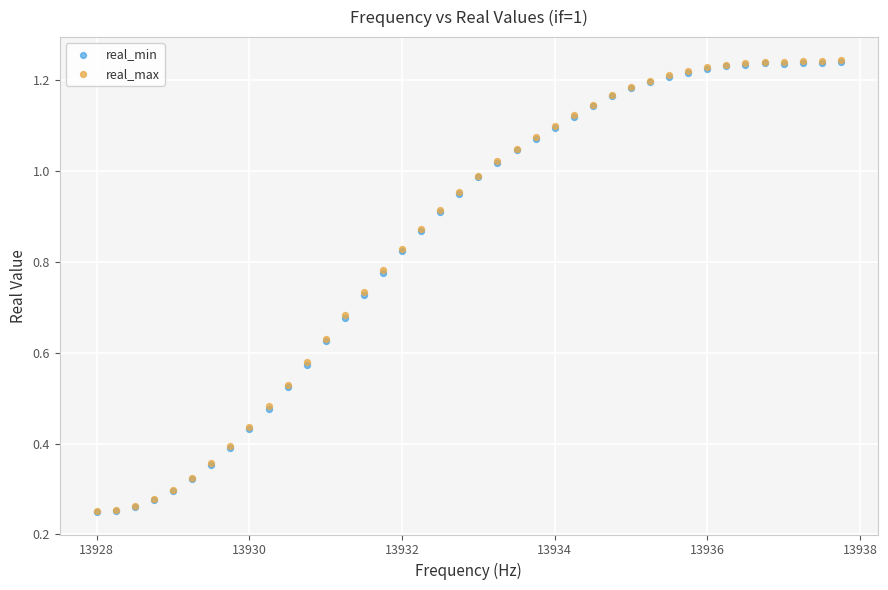

What are all the series names shown in the legend?

real_min, real_max